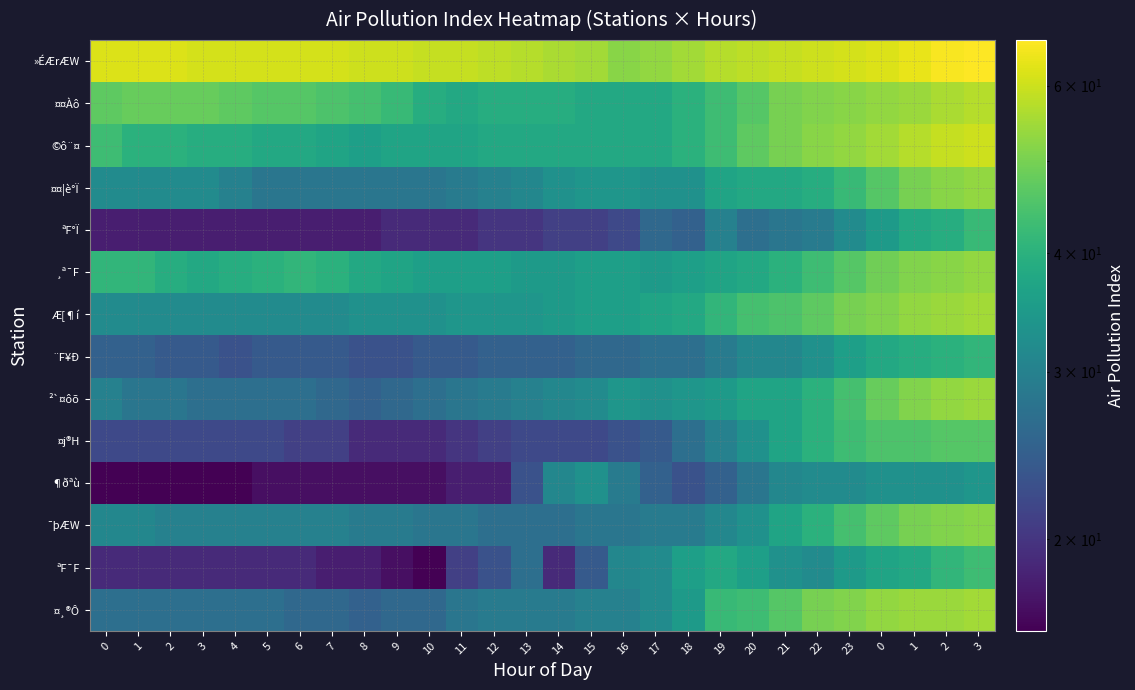

At how many categories does at least one series exceed 59?

16